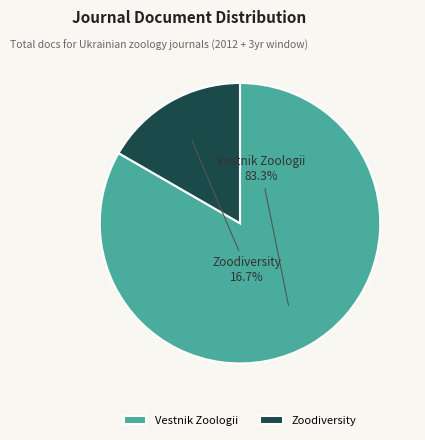

Does Vestnik Zoologii account for over 50% of the chart?

Yes